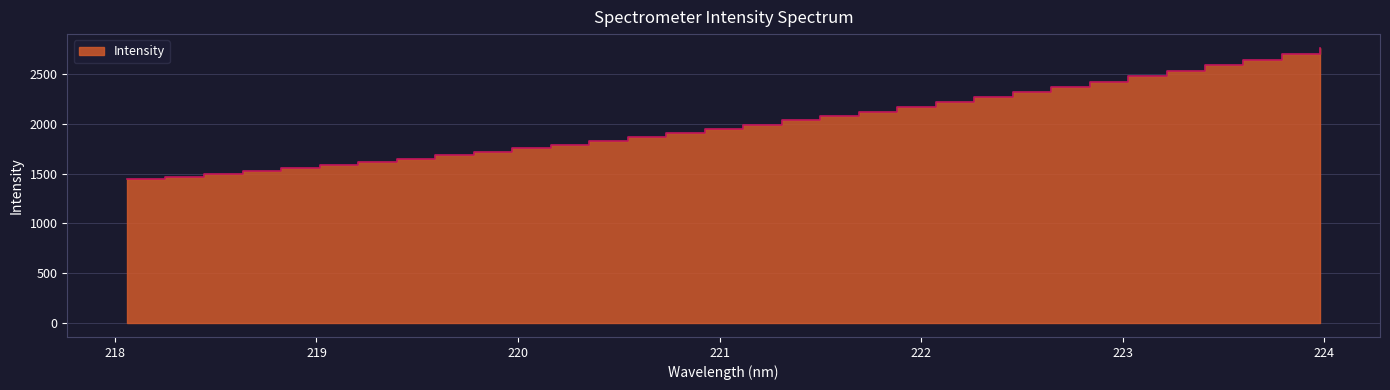

What is the smallest value displayed?

1444.1